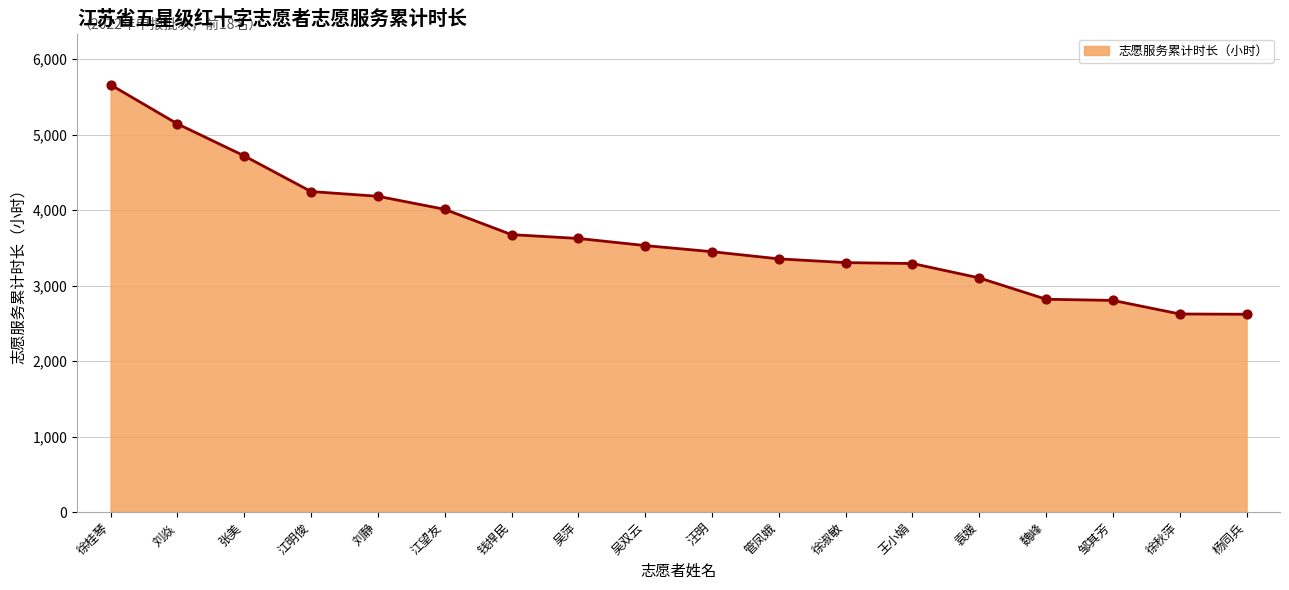

Between 王小娟 and 张美, which is larger?

张美